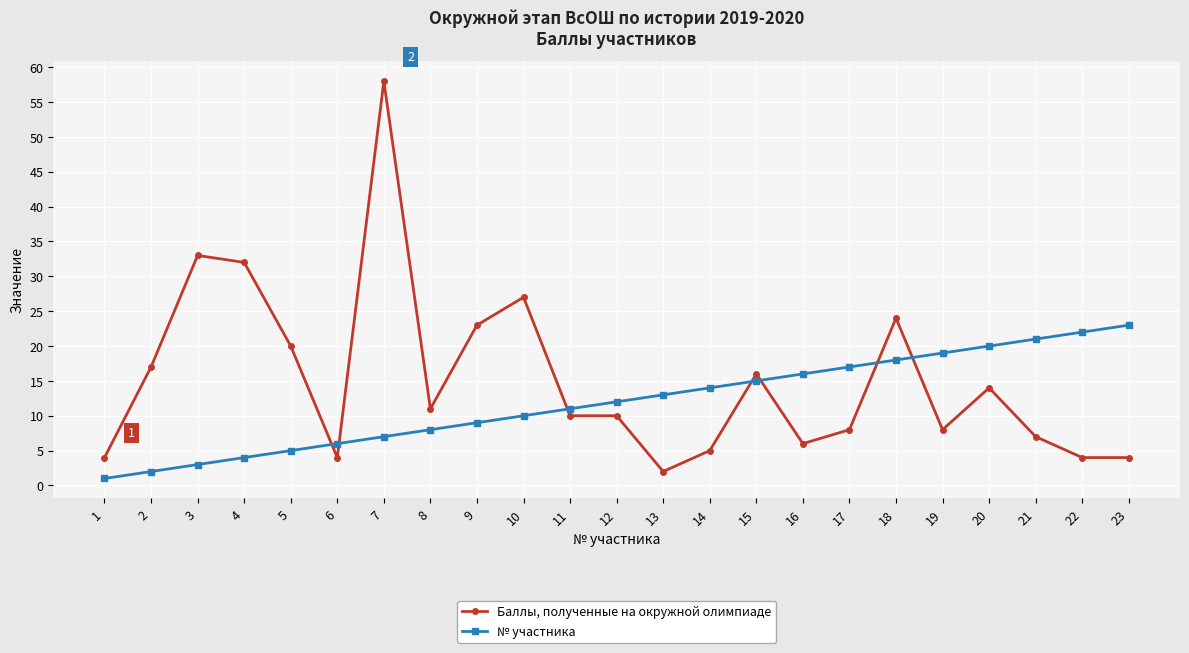

How many categories are shown in the chart?

23